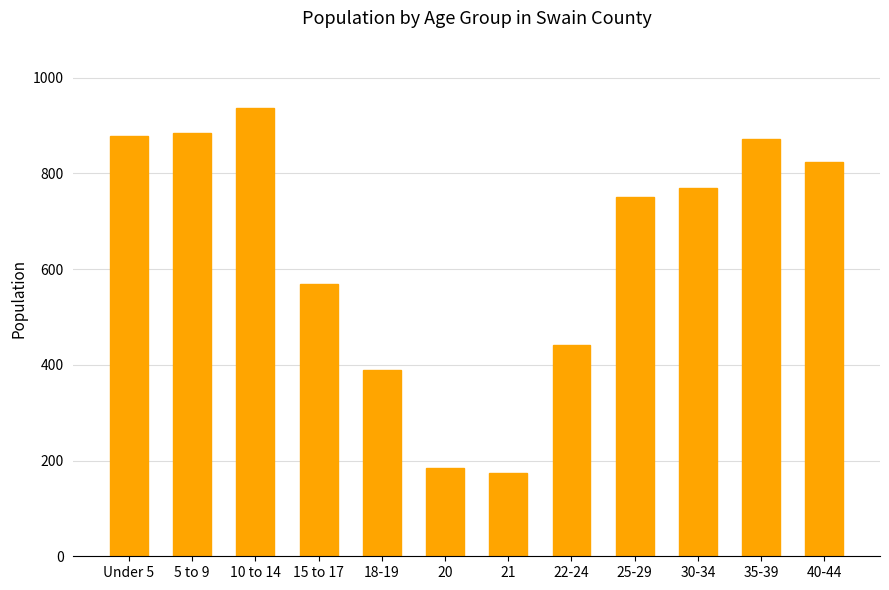

Reading left to right, transcribe all the data shown in this chart.

879	884	937	569	390	185	173	441	750	769	873	823